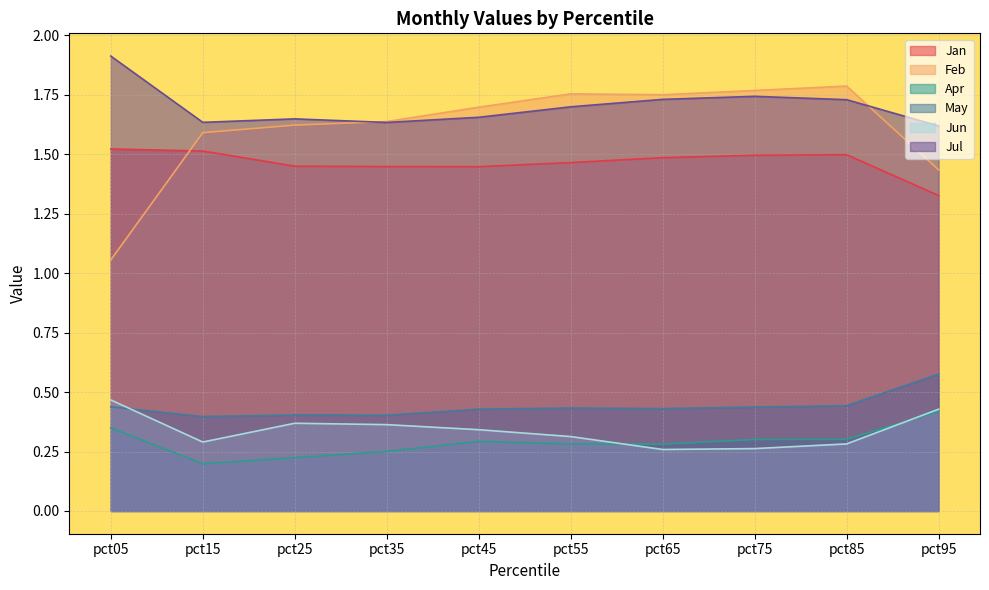

True or false: Feb and May intersect in this chart.

False